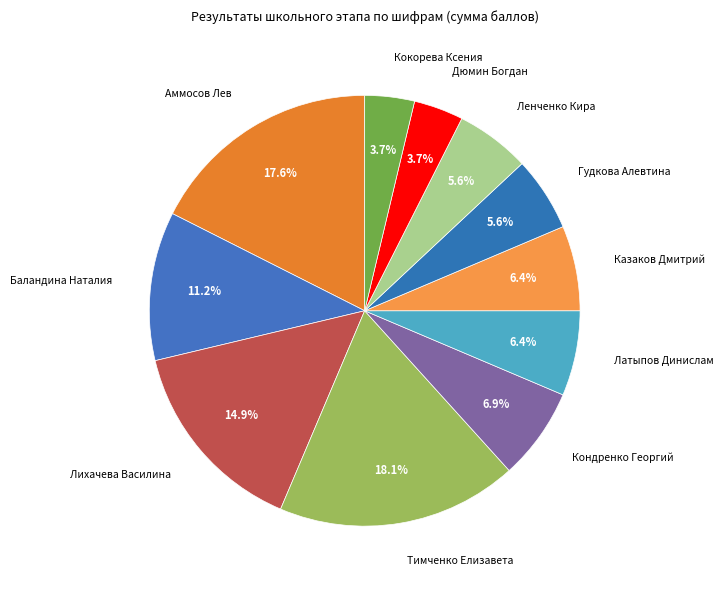

Count the number of slices in the pie.

11